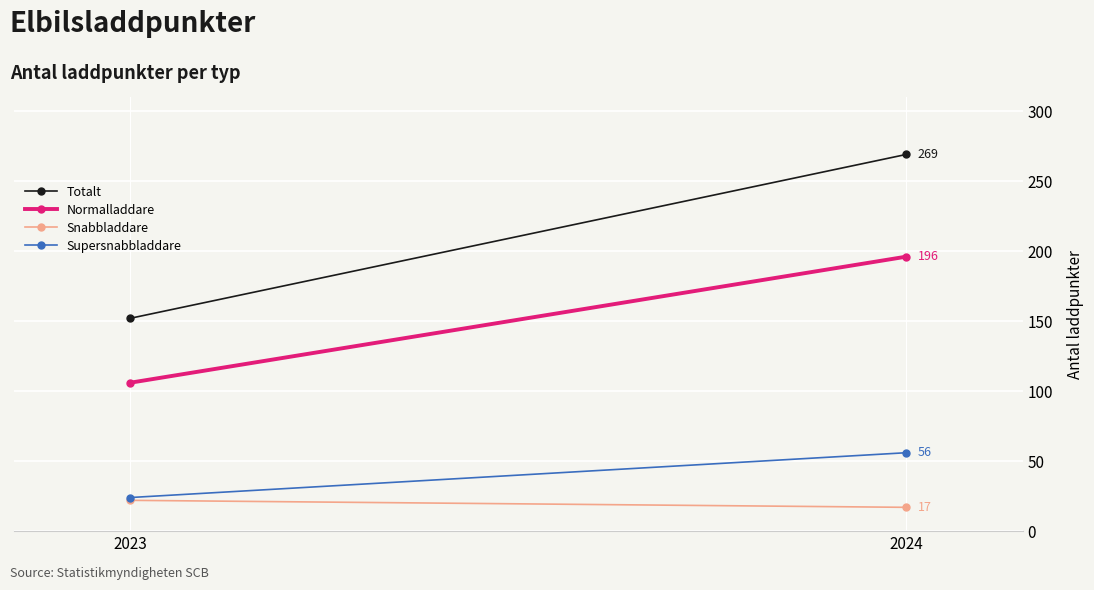

Reading left to right, transcribe all the data shown in this chart.

Totalt: 152	269
Normalladdare: 106	196
Snabbladdare: 22	17
Supersnabbladdare: 24	56